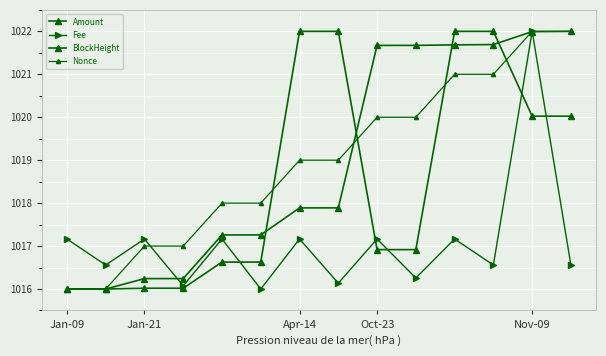

Does the chart have visible grid lines?

Yes